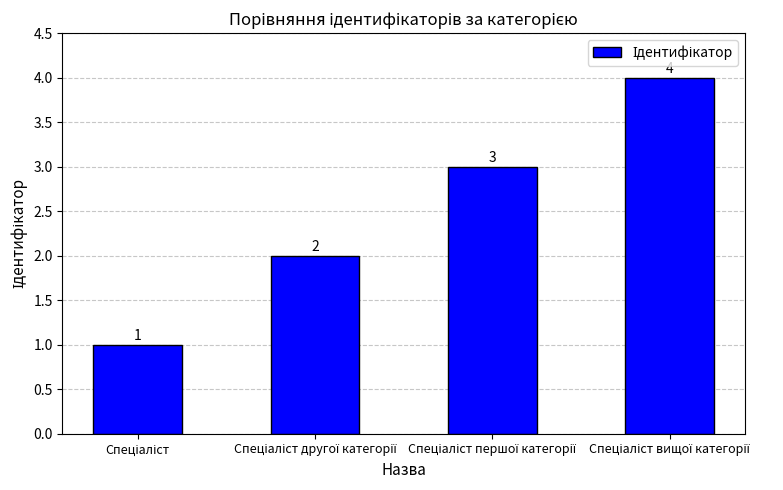

What is the value of the 3rd bar from the left?

3